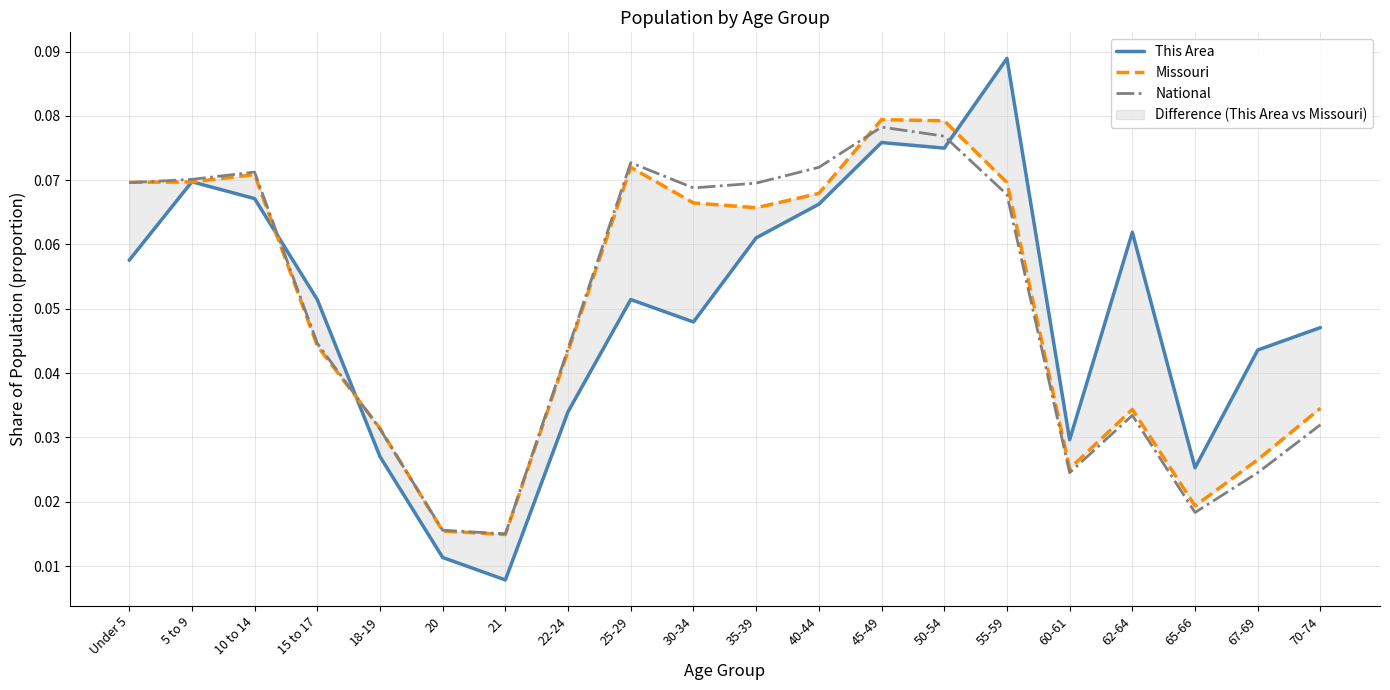

True or false: Missouri has more than 2 interior local peaks.

True